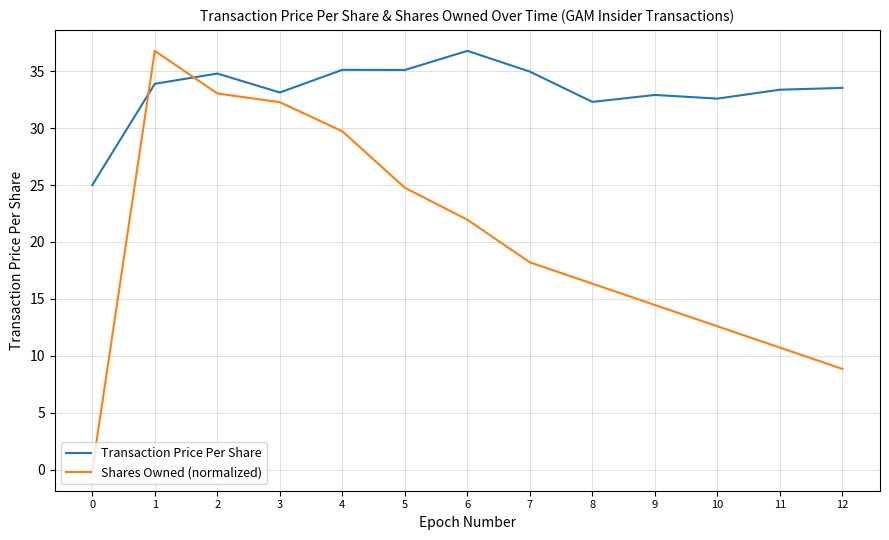

The Shares Owned (normalized) series shows 0.0 at 0. True or false?

True